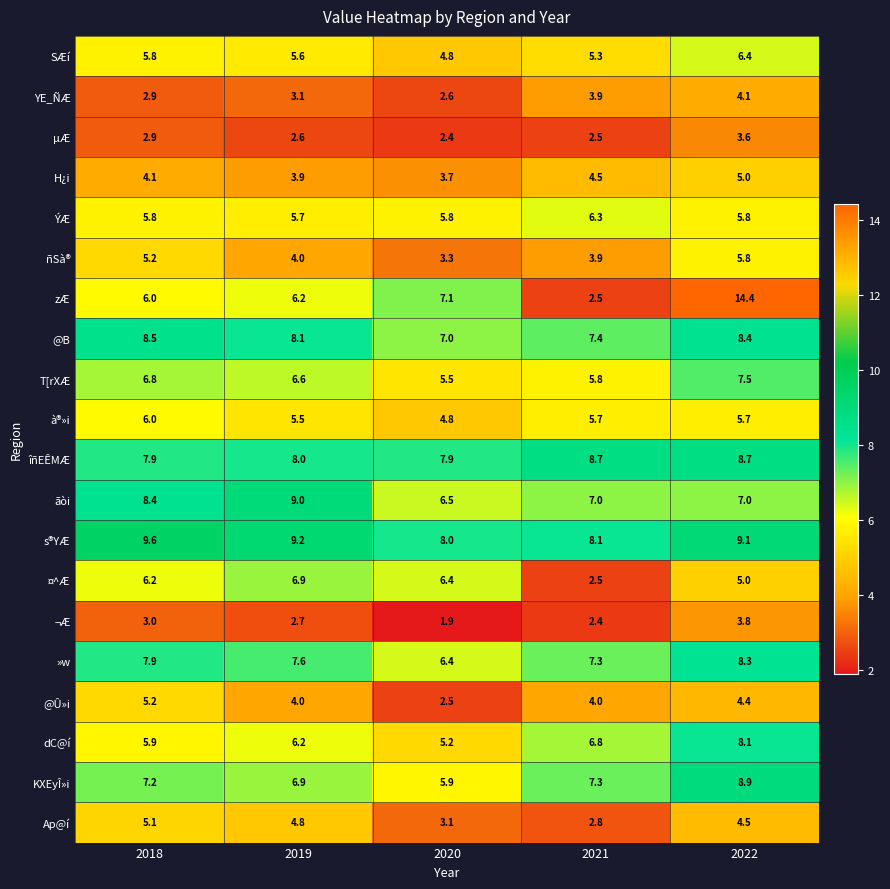

Where does the T[rXÆ series first go above 6?

2018